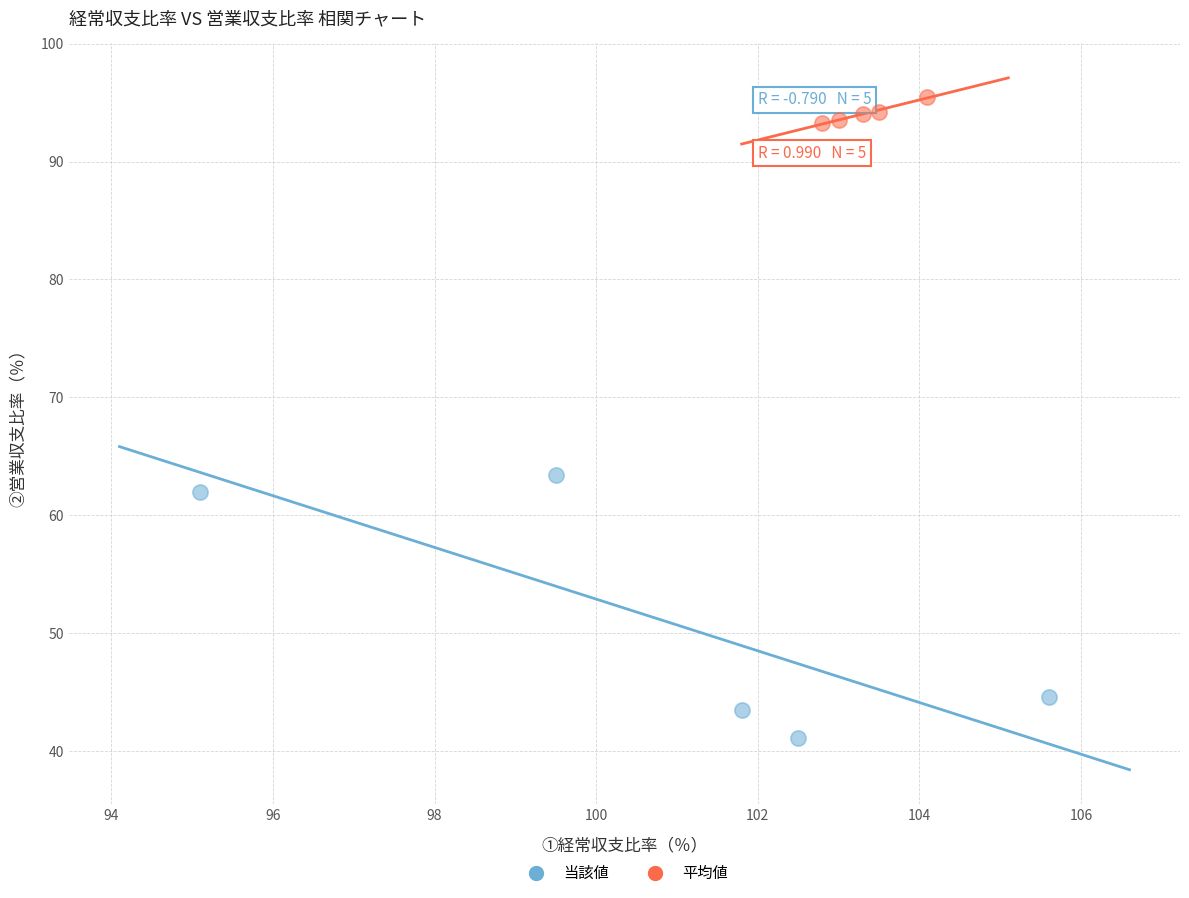

Which series reaches the maximum Y coordinate?

平均値